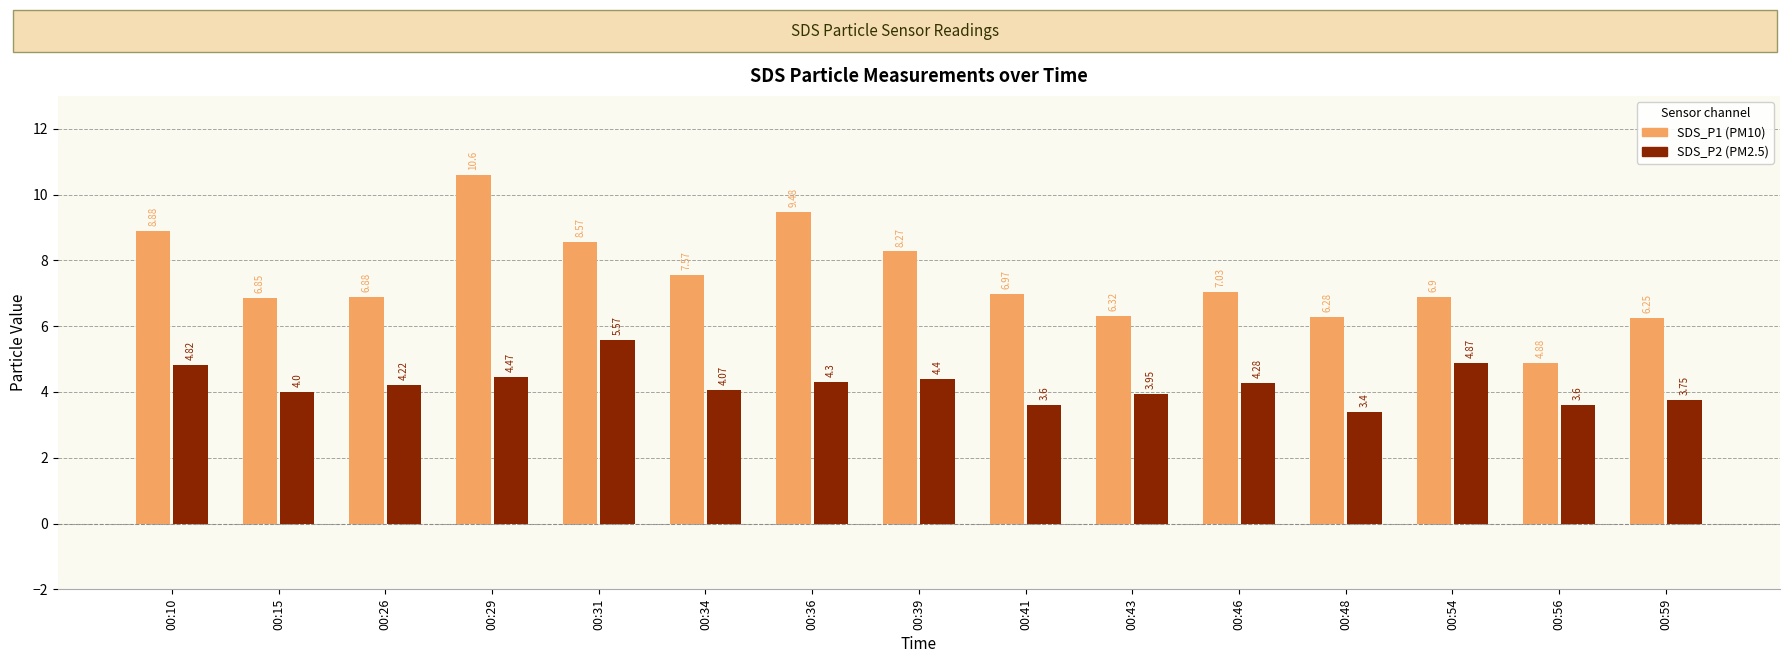

What is the total value across all series at 00:56?

8.5